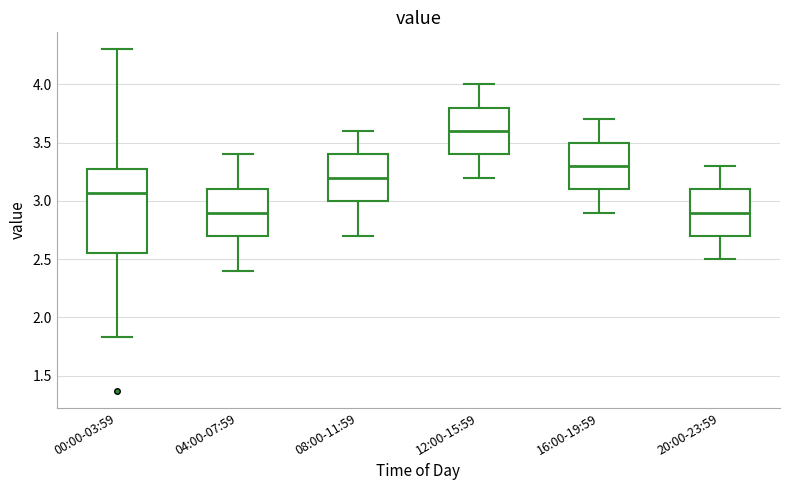

Reading left to right, read every box against the y-axis: the position of its median line, the range the box covers, and the ends of its whiskers. The values are not printed on the chart, so give them approximately, as read against the axis.

00:00-03:59: median 3.05, box 2.55 to 3.30, whiskers 1.85 to 4.30
04:00-07:59: median 2.90, box 2.70 to 3.10, whiskers 2.40 to 3.40
08:00-11:59: median 3.20, box 3.00 to 3.40, whiskers 2.70 to 3.60
12:00-15:59: median 3.60, box 3.40 to 3.80, whiskers 3.20 to 4.00
16:00-19:59: median 3.30, box 3.10 to 3.50, whiskers 2.90 to 3.70
20:00-23:59: median 2.90, box 2.70 to 3.10, whiskers 2.50 to 3.30